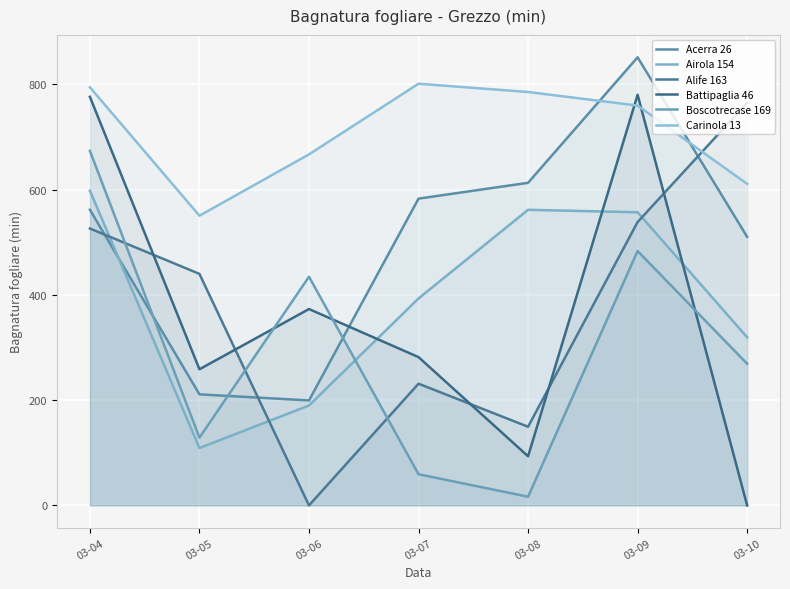

Reading left to right, extract all data points from this chart.

Acerra 26: 561.6	211.0	199.4	582.7	612.8	851.2	510.2
Airola 154: 597.7	109.0	189.8	393.1	561.5	556.8	319.3
Alife 163: 526.0	439.8	0.0	231.2	149.4	538.3	764.8
Battipaglia 46: 776.2	258.6	373.0	281.7	93.3	780.0	0.0
Boscotrecase 169: 673.4	128.7	434.4	59.2	16.5	483.2	269.1
Carinola 13: 794.3	550.3	666.8	801.0	785.3	759.5	610.7